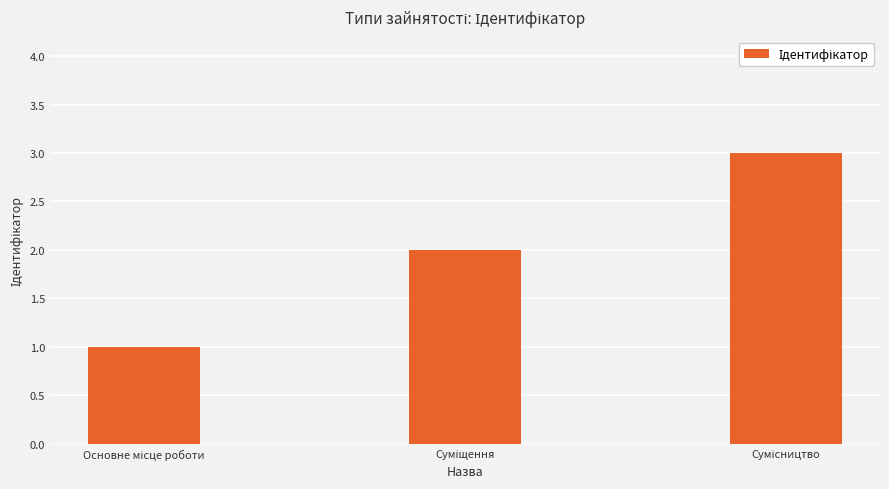

What is the maximum value shown in the chart?

3